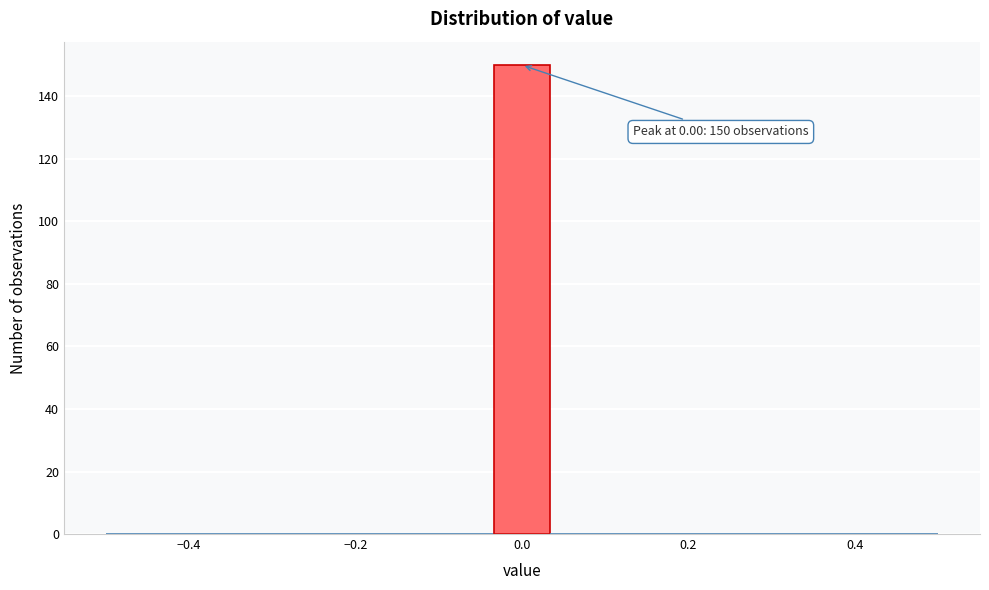

Read against the x-axis, roughly where is the centre of the tallest bar?

0.00